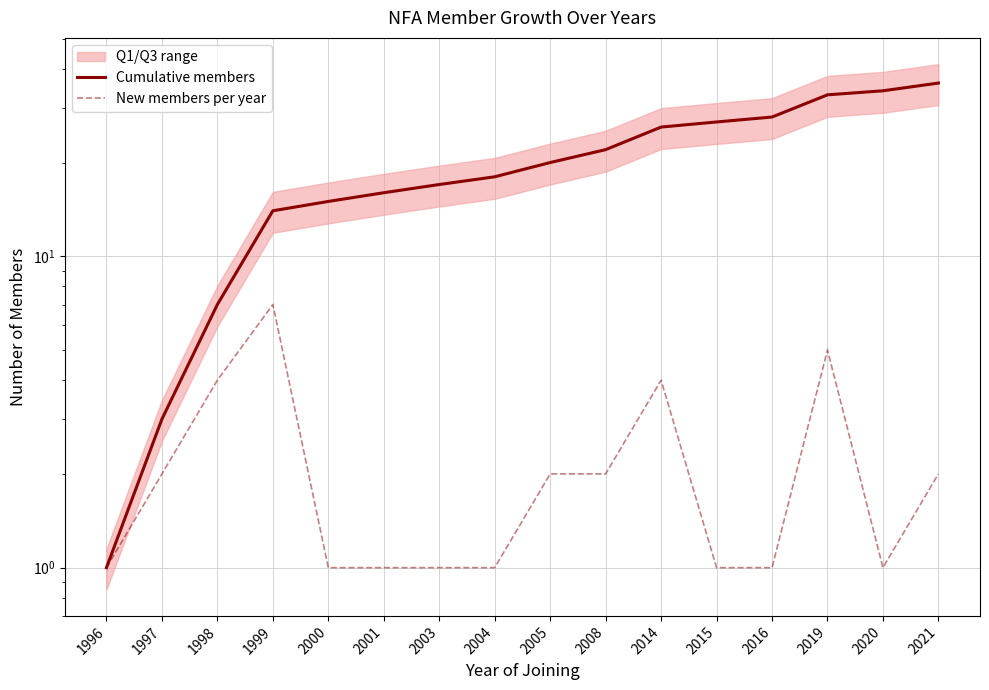

What is the sum of the Cumulative members values at 2015 and 2003?

44